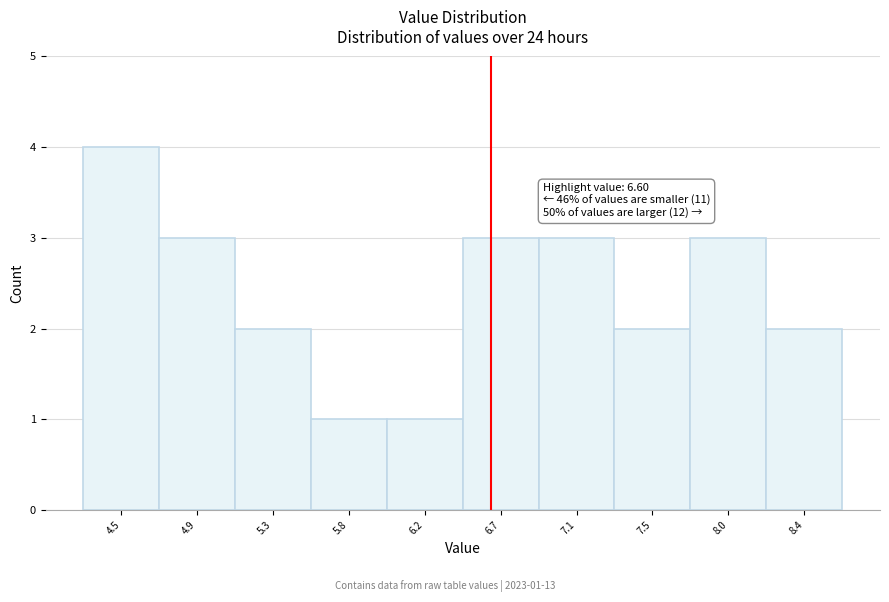

Reading left to right, what are all the values shown in this chart?

4.5=4	4.9=3	5.3=2	5.8=1	6.2=1	6.7=3	7.1=3	7.5=2	8.0=3	8.4=2